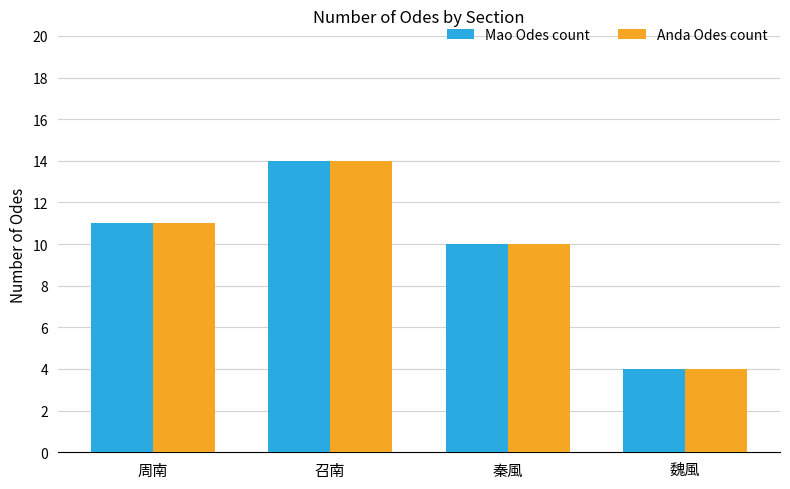

Which category has the highest value across all series?

召南